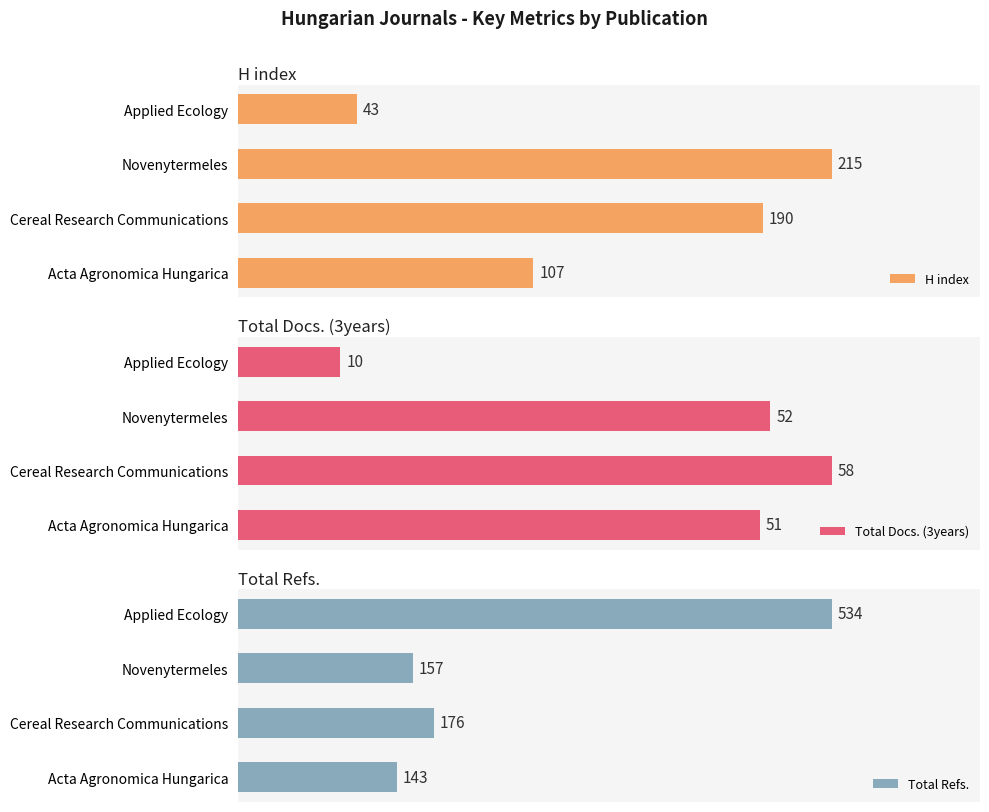

Where is Total Refs. nearest to the value 338?

Cereal Research Communications